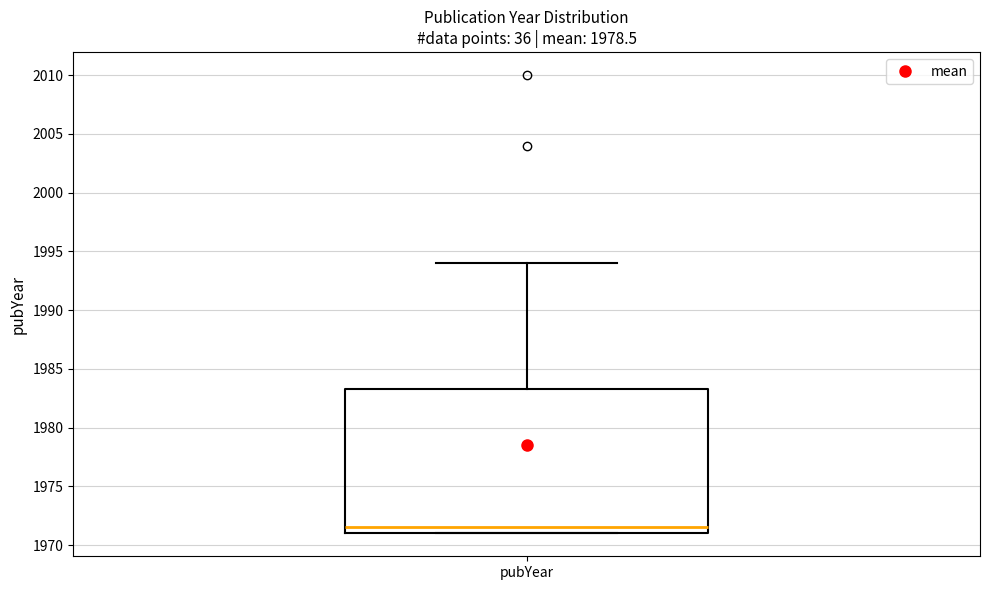

Read this box plot against the y-axis: the position of the median line, the range covered by the box, and the ends of both whiskers. The values are not printed on the chart, so give them approximately, as read against the axis.

median 1971.5, box 1971.0 to 1983.5, whiskers 1971.0 to 1994.0